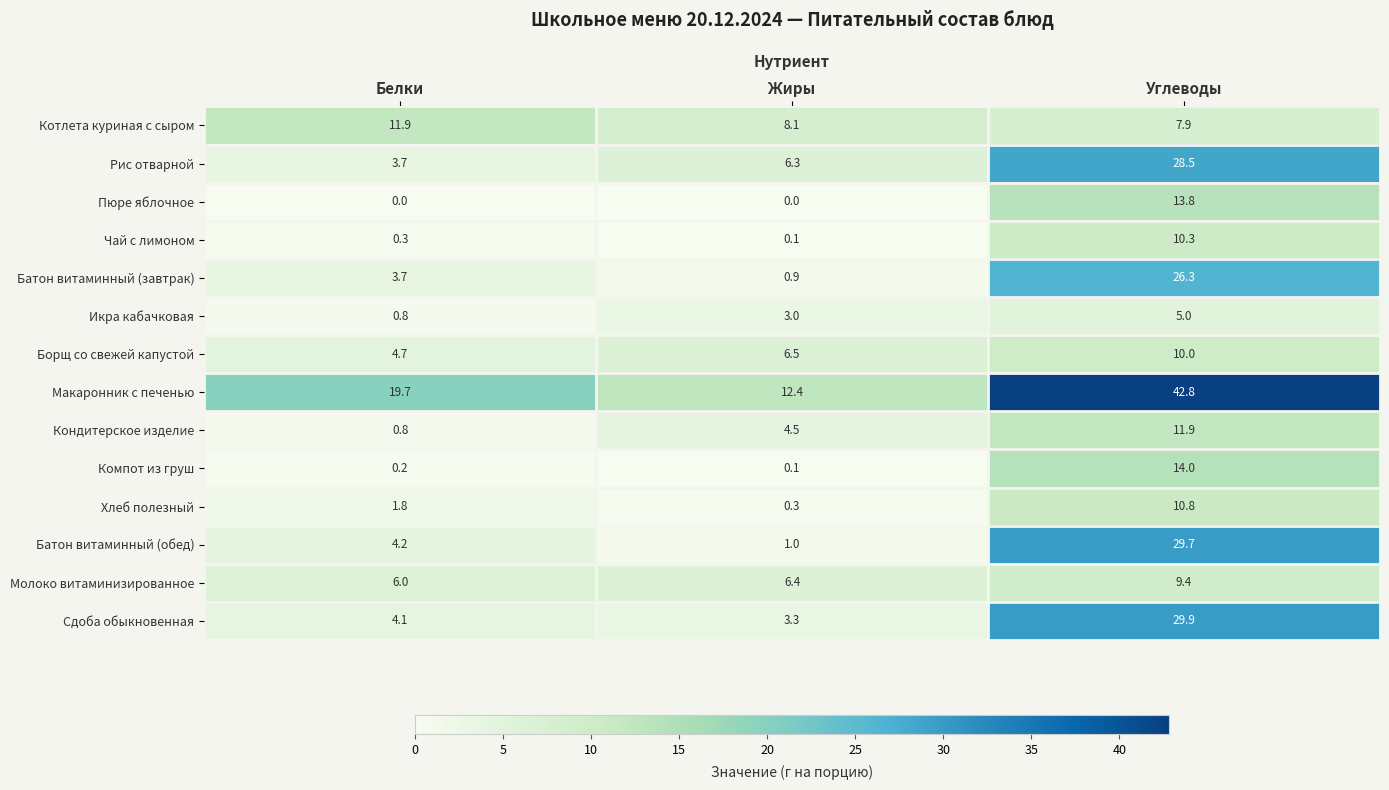

Where is Котлета куриная с сыром nearest to the value 9?

Жиры